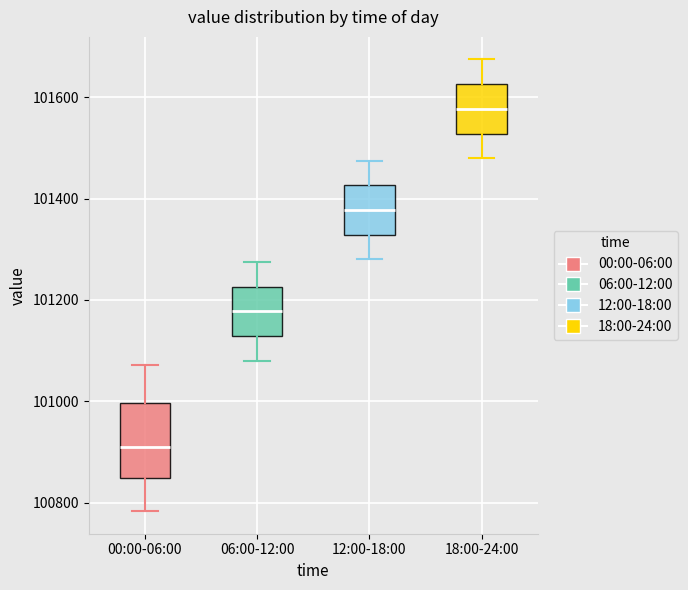

Reading left to right, transcribe this box plot: for each box, give where its median line is, the range the box spans, and where its two whiskers end, as read against the y-axis. The values are not printed on the chart, so give them approximately, as read against the axis.

00:00-06:00: median 100900, box 100840 to 101000, whiskers 100780 to 101080
06:00-12:00: median 101180, box 101120 to 101220, whiskers 101080 to 101280
12:00-18:00: median 101380, box 101320 to 101420, whiskers 101280 to 101480
18:00-24:00: median 101580, box 101520 to 101620, whiskers 101480 to 101680